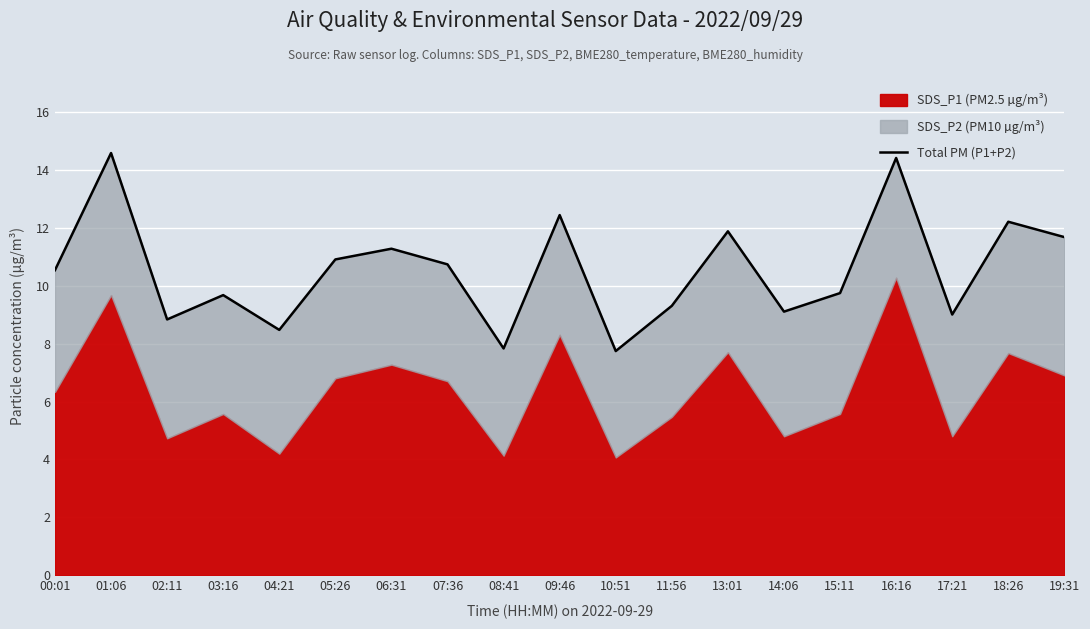

What is the change in value from 03:16 to 08:41?

-1.8